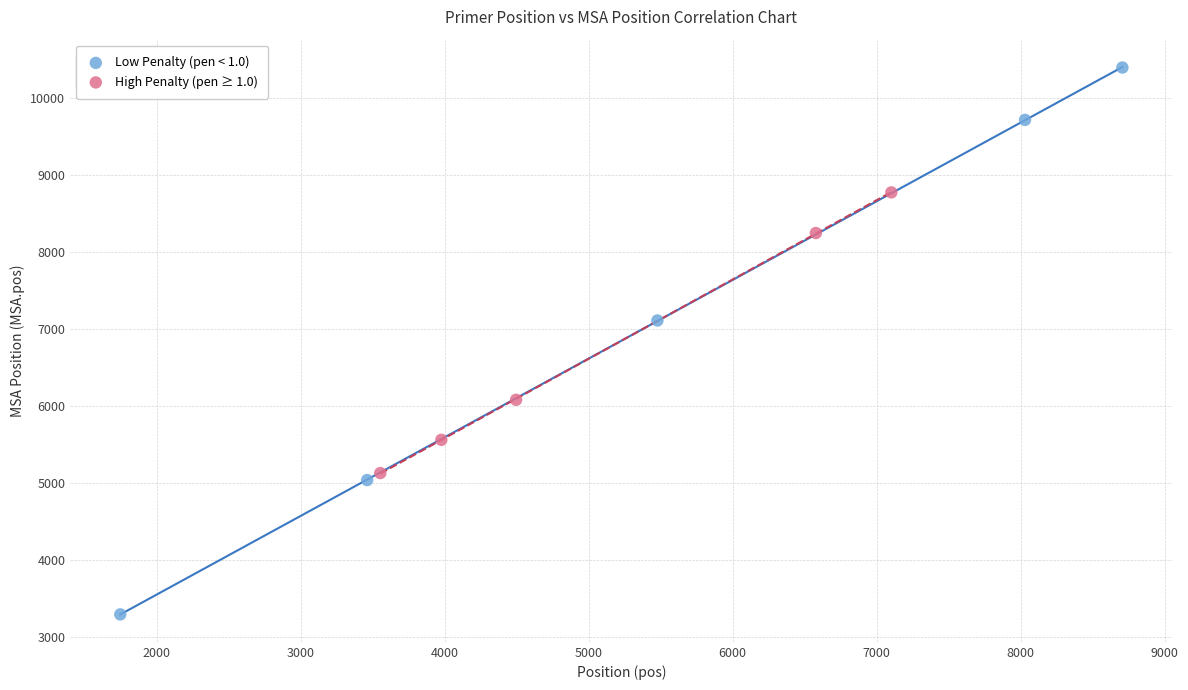

What are all the series names shown in the legend?

Low Penalty (pen < 1.0), High Penalty (pen ≥ 1.0)